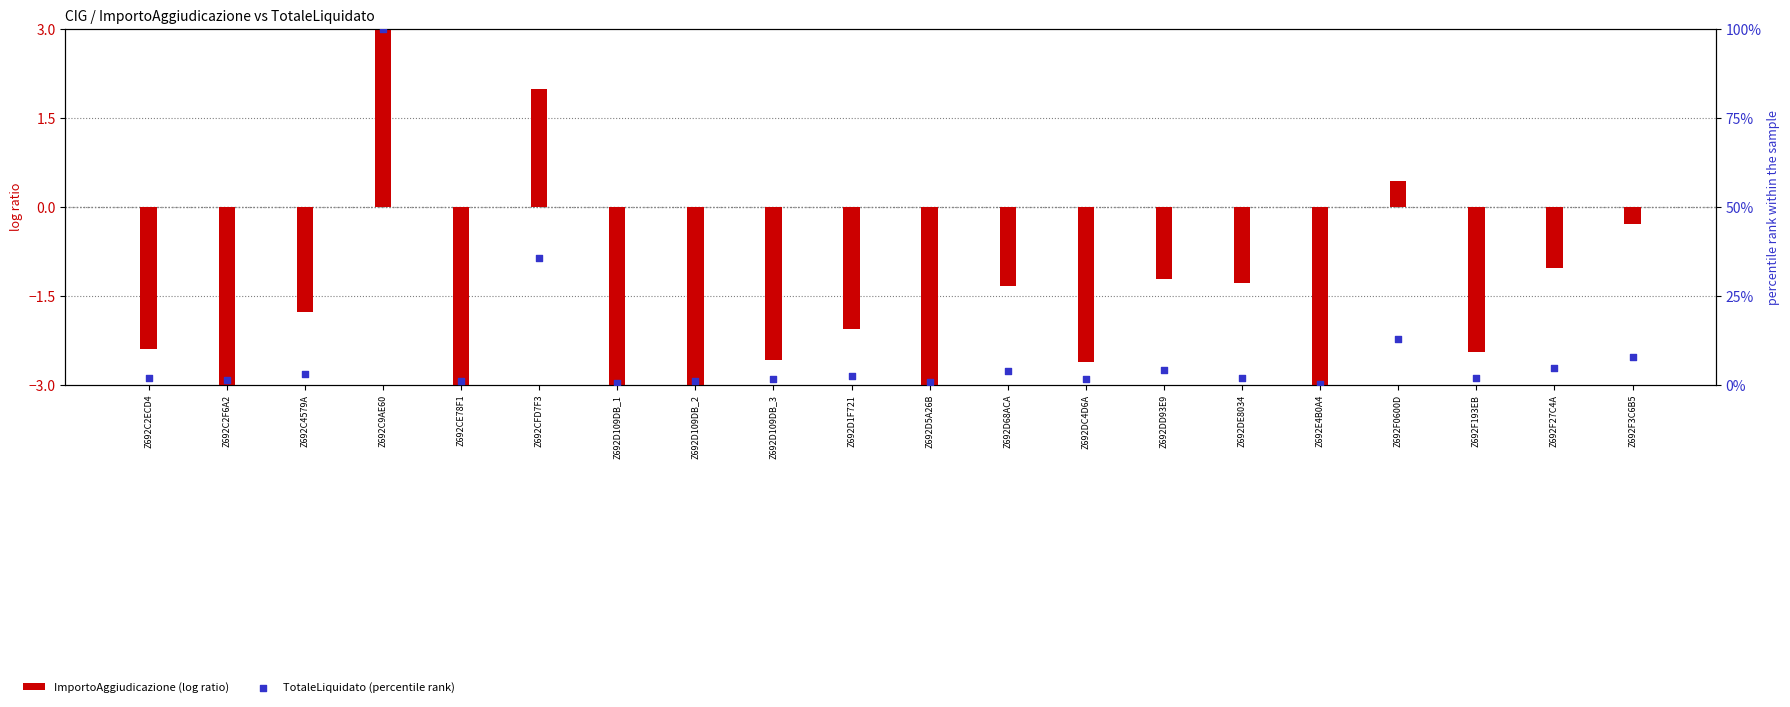

What is the total value across all series at Z692C9AE60?

103.5